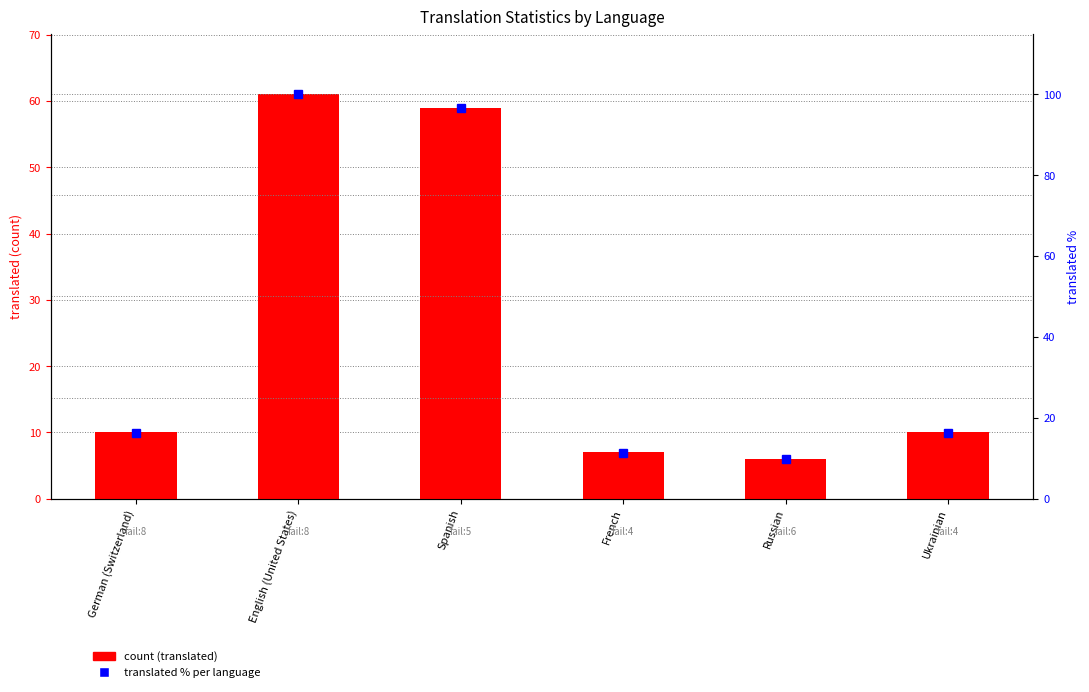

What is the sum of the translated % per language values at Ukrainian and Spanish?

113.0